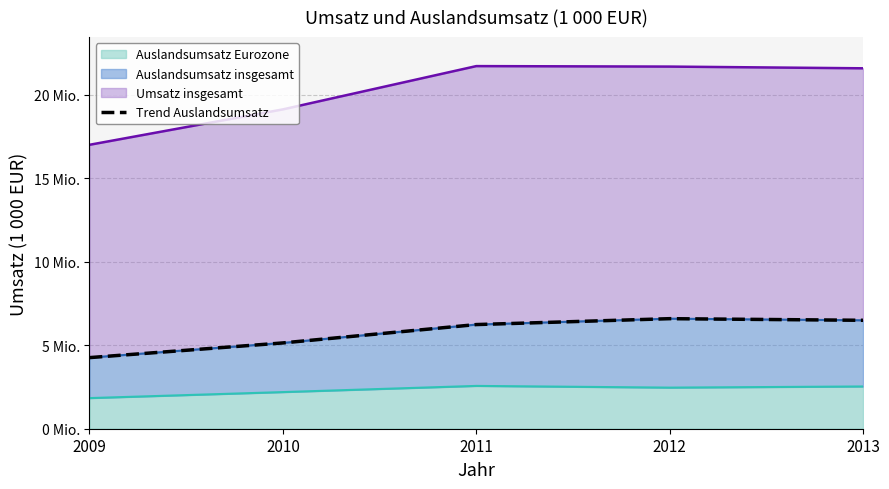

Reading left to right, what are all the values shown in this chart?

4255353	5134464	6233404	6586151	6488879